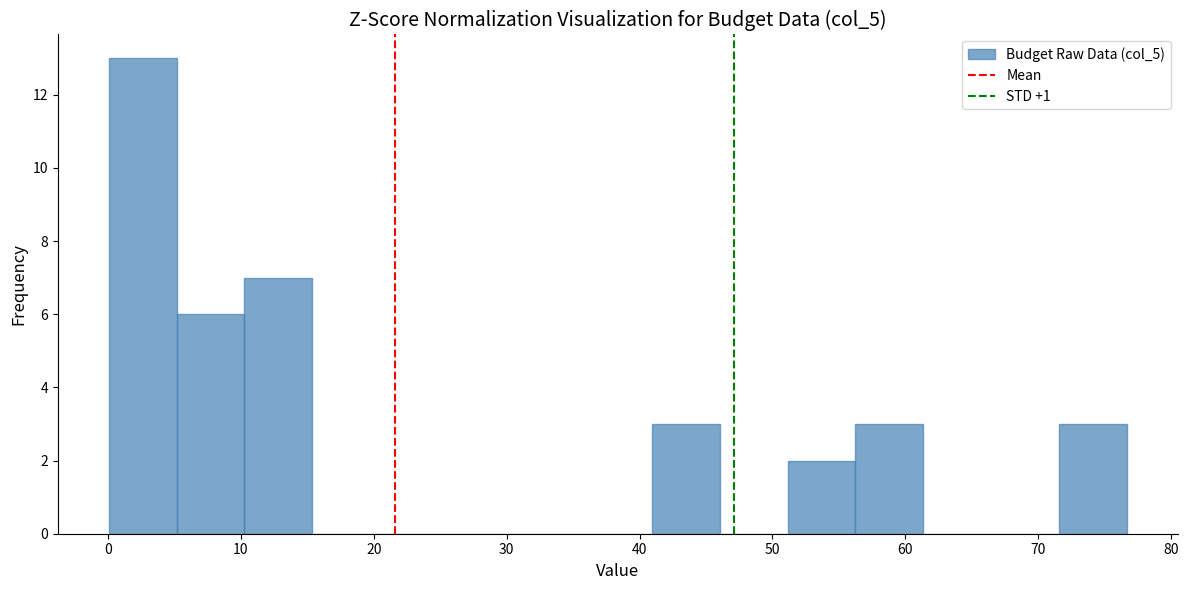

What is the height of the bar covering 0 to 5 on the x-axis? Neither the bar edges nor the heights are printed on the chart, so give them approximately, as read against the axes.

13